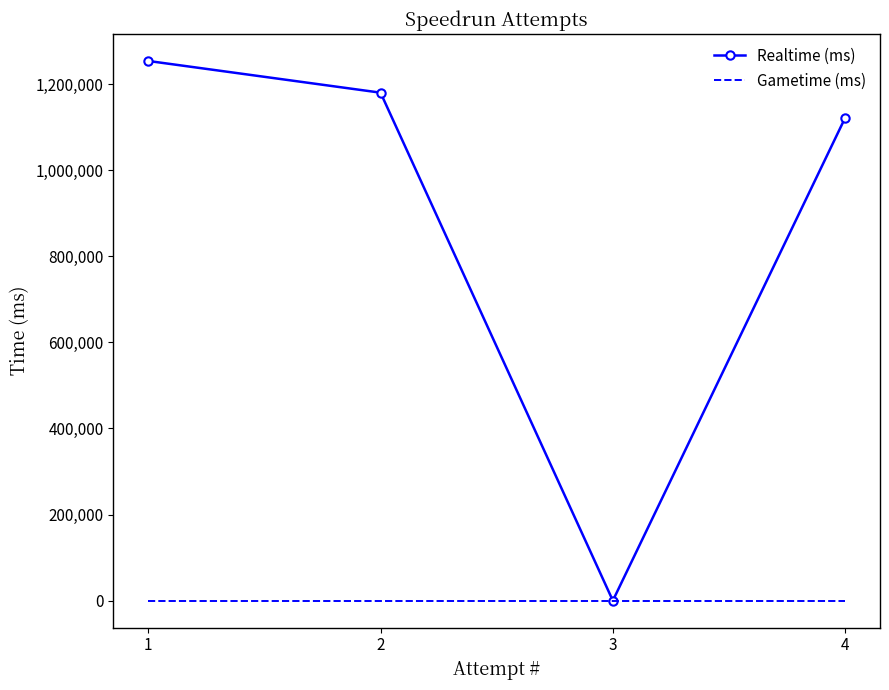

List the series in order of their peak value, highest first.

Realtime (ms), Gametime (ms)